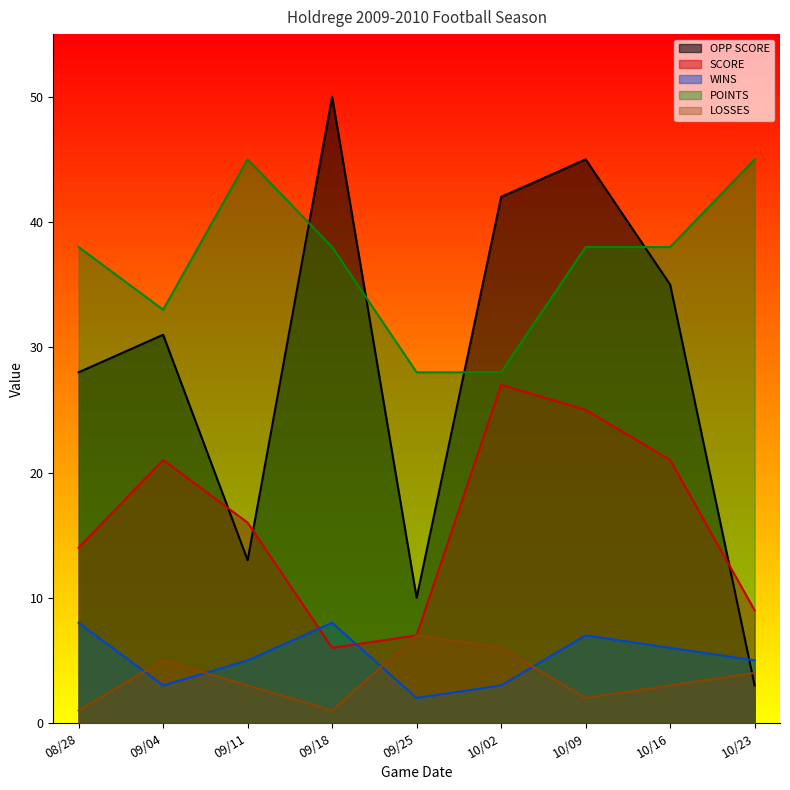

Which category has the lowest value across all series?

08/28